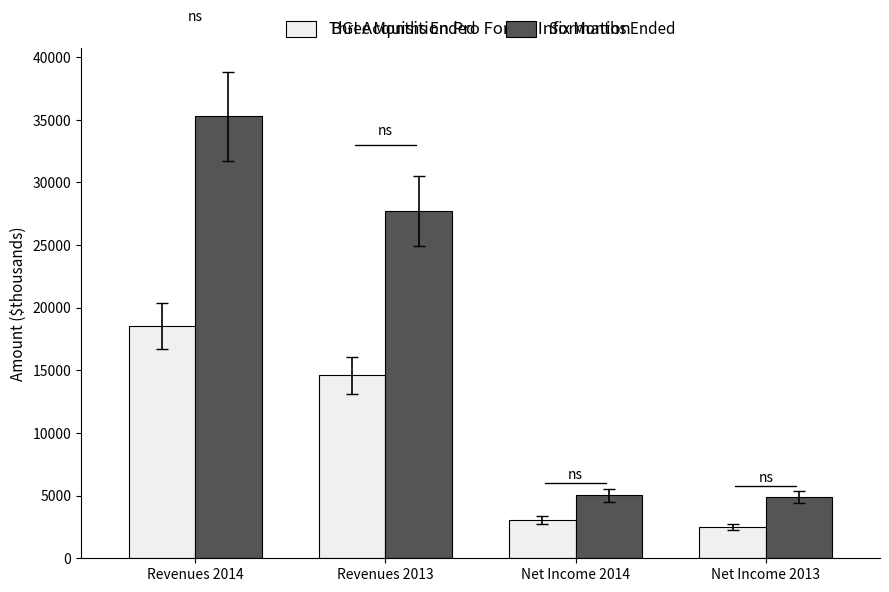

At Net Income 2013, list the series in order from smallest to largest.

Three Months Ended, Six Months Ended